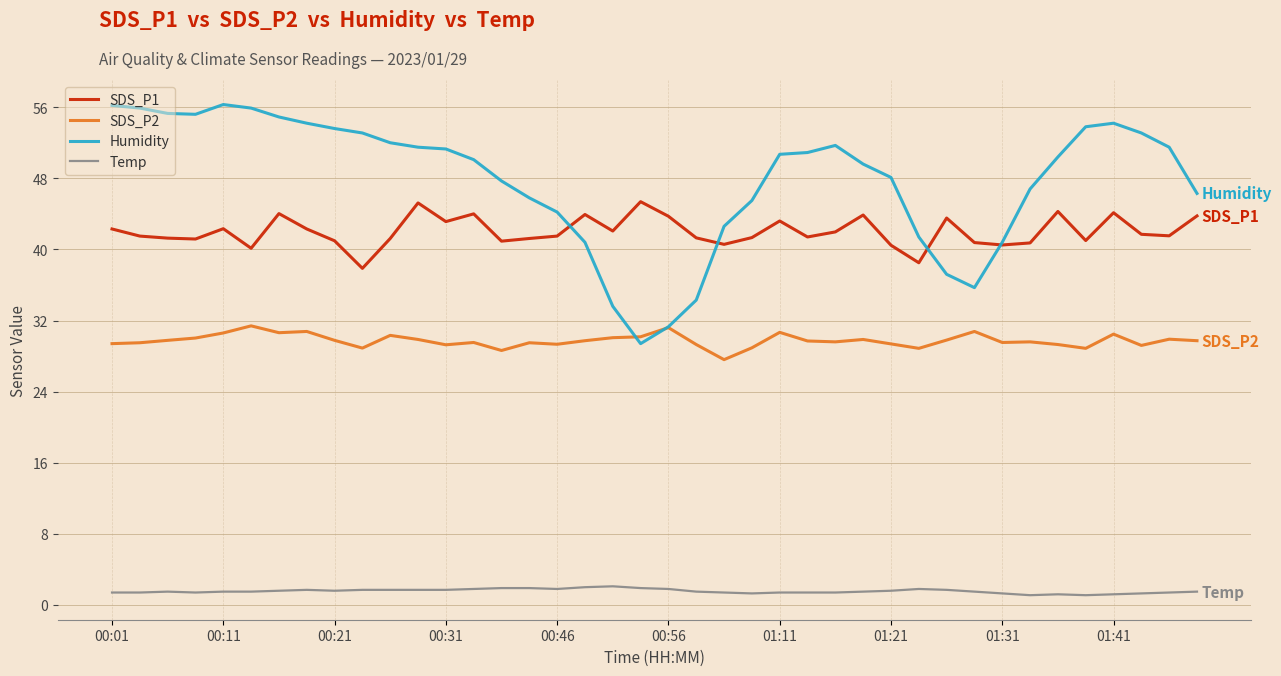

Which series has the largest range (max minus min)?

Humidity